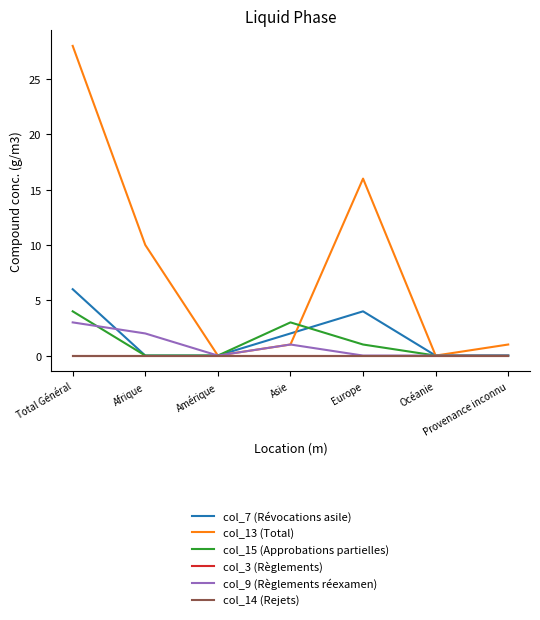

True or false: col_14 (Rejets) and col_3 (Règlements) intersect in this chart.

False